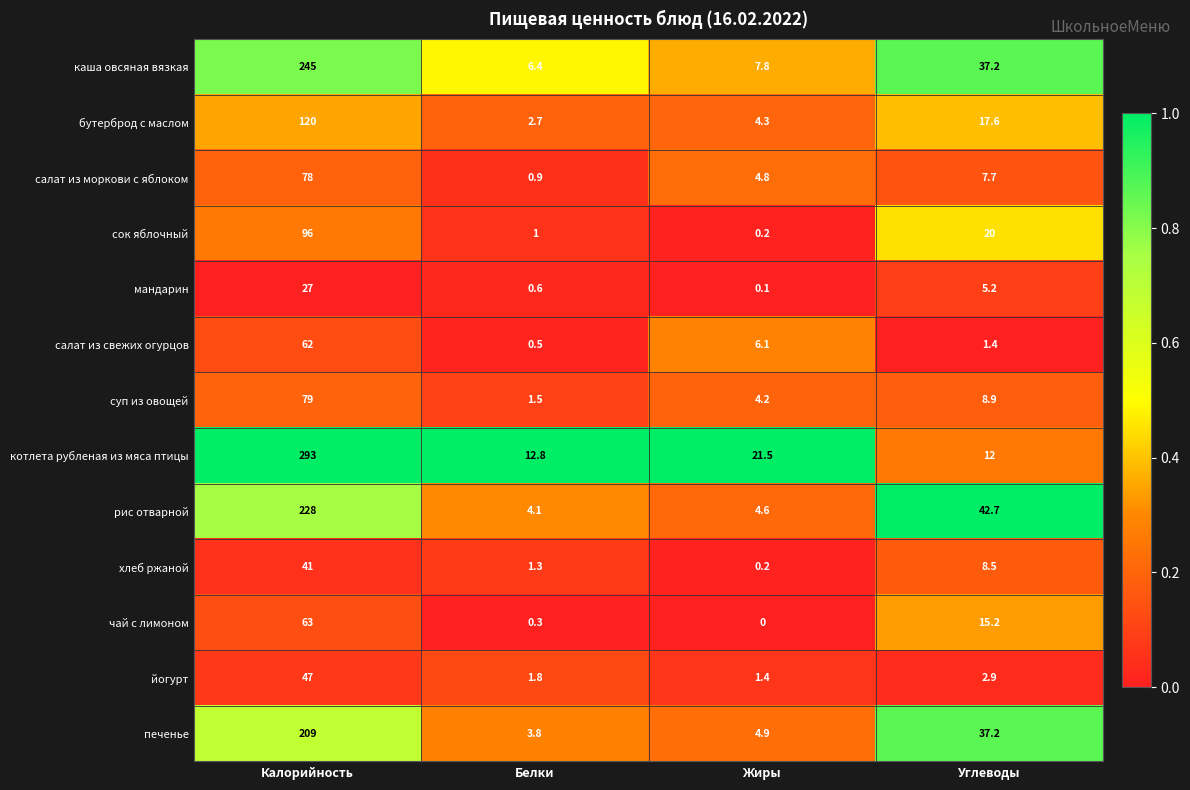

What is the spread (max minus min) of values at Калорийность?

266.0